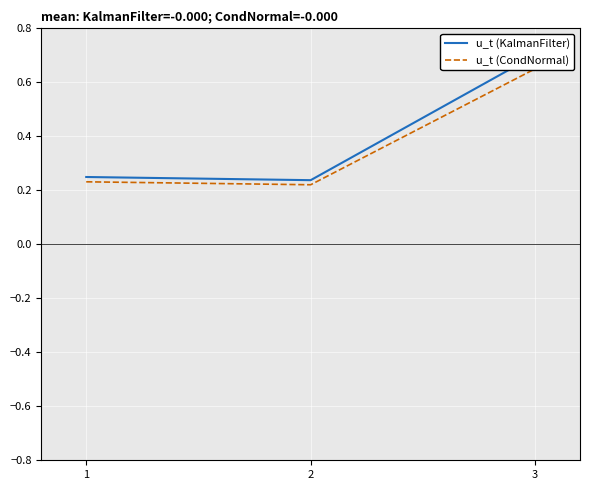

At how many categories does at least one series exceed 0?

3